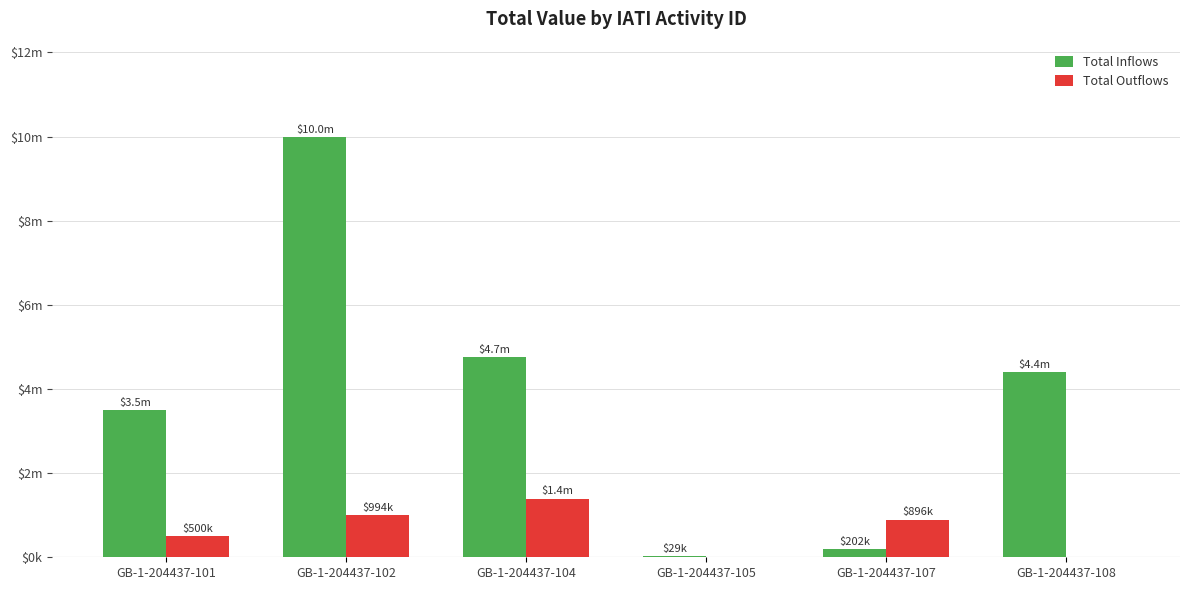

Does the chart contain stacked bars?

No